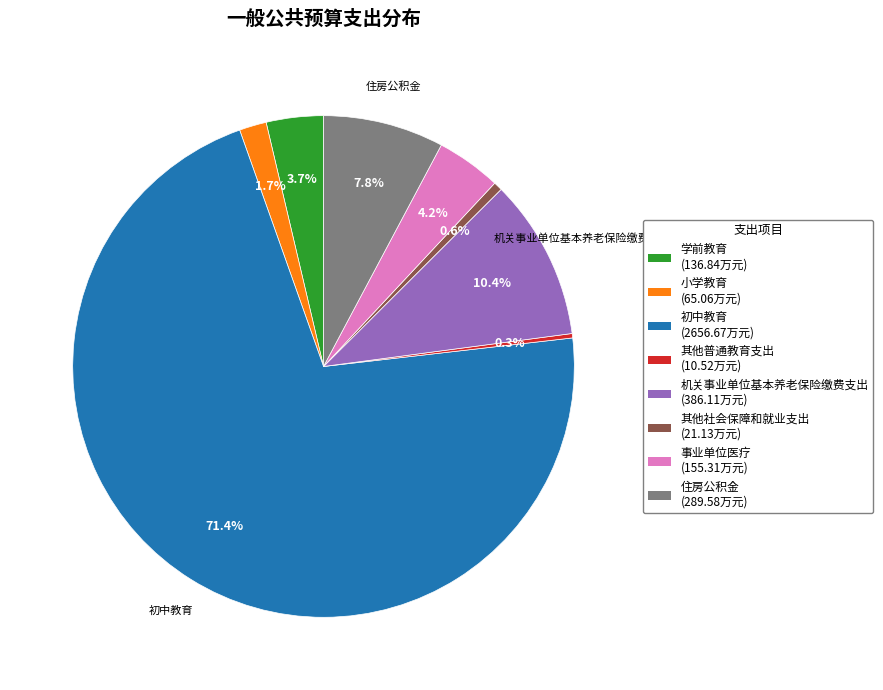

How many slices are in this pie chart?

8